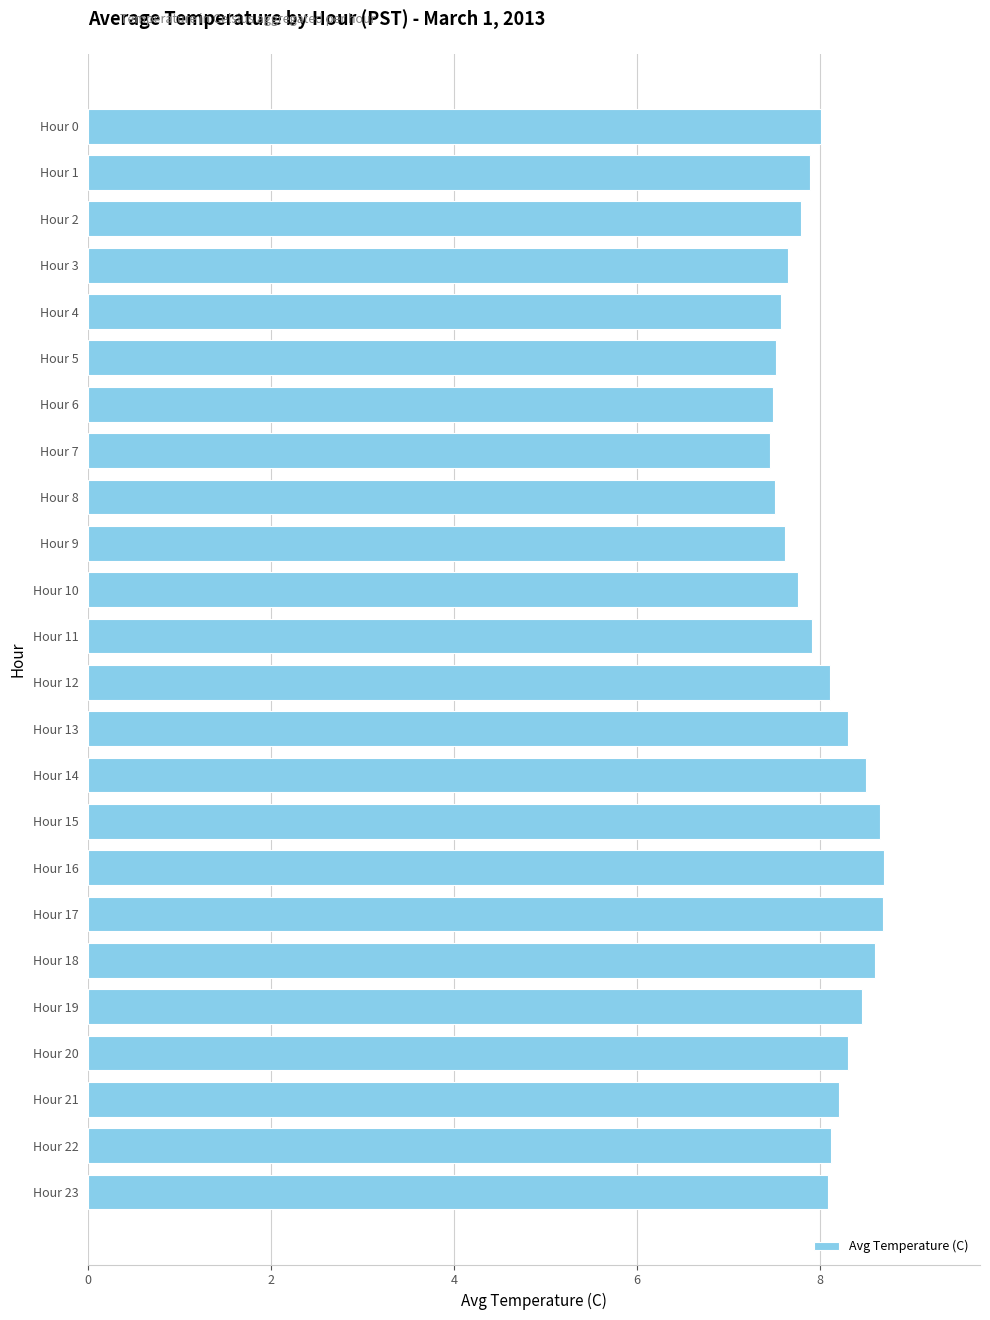

What is the smallest value displayed?

7.5